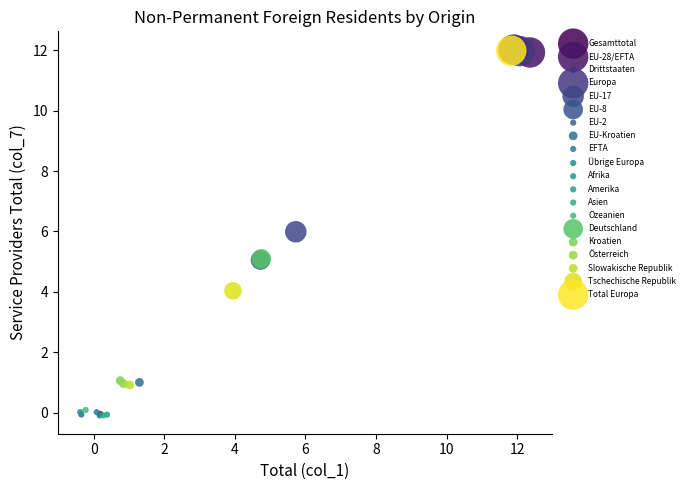

What are all the series names shown in the legend?

Gesamttotal, EU-28/EFTA, Drittstaaten, Europa, EU-17, EU-8, EU-2, EU-Kroatien, EFTA, Übrige Europa, Afrika, Amerika, Asien, Ozeanien, Deutschland, Kroatien, Österreich, Slowakische Republik, Tschechische Republik, Total Europa